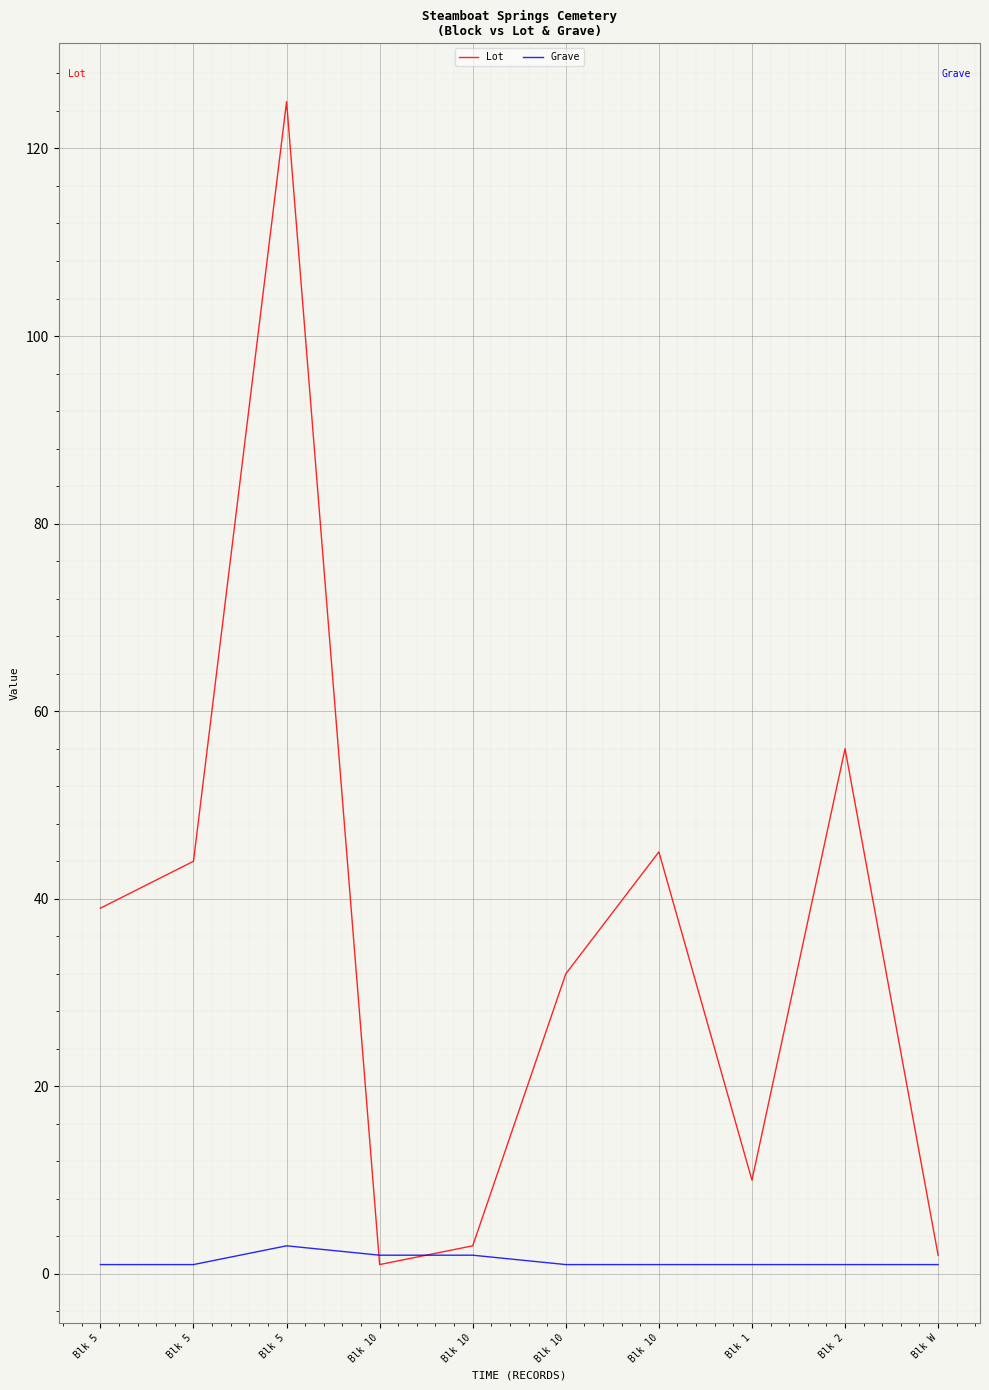

Does the chart display data point markers on the line(s)?

No